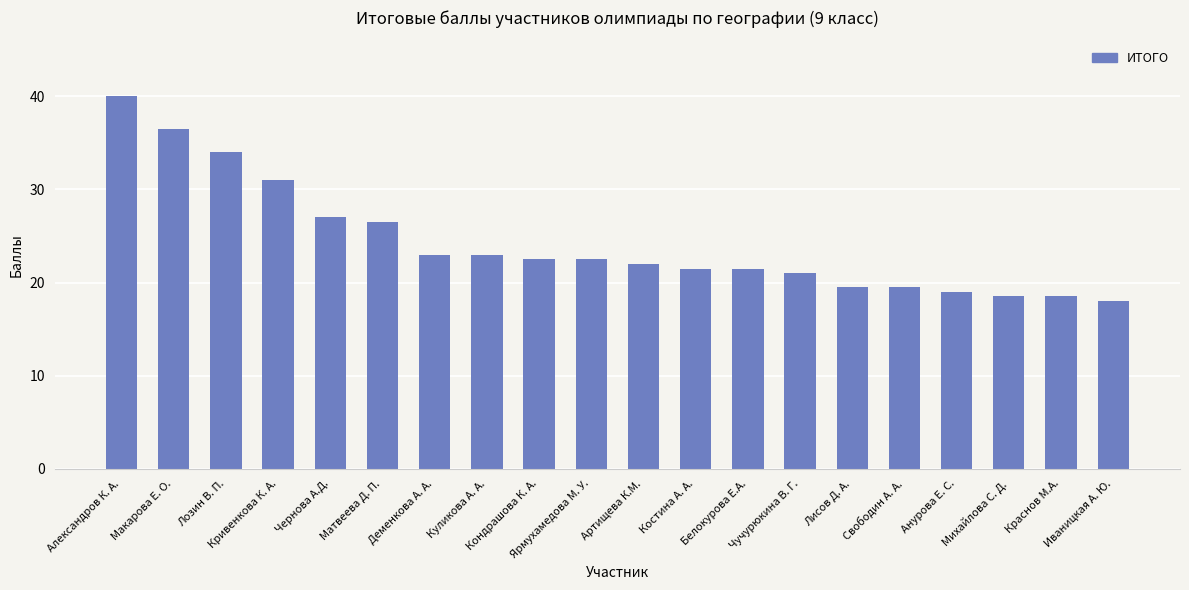

Reading left to right, transcribe all the data shown in this chart.

Александров К. А.=40.0	Макарова Е. О.=36.5	Лозин В. П.=34.0	Кривенкова К. А.=31.0	Чернова А.Д.=27.0	Матвеева Д. П.=26.5	Деменкова А. А.=23.0	Куликова А. А.=23.0	Кондрашова К. А.=22.5	Ярмухамедова М. У.=22.5	Артищева К.М.=22.0	Костина А. А.=21.5	Белокурова Е.А.=21.5	Чучурюкина В. Г.=21.0	Лисов Д. А.=19.5	Свободин А. А.=19.5	Анурова Е. С.=19.0	Михайлова С. Д.=18.5	Краснов М.А.=18.5	Иваницкая А. Ю.=18.0